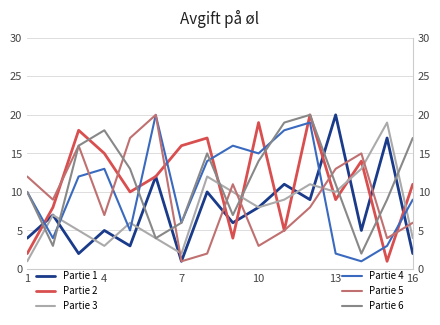

True or false: Partie 3 and Partie 5 intersect in this chart.

True